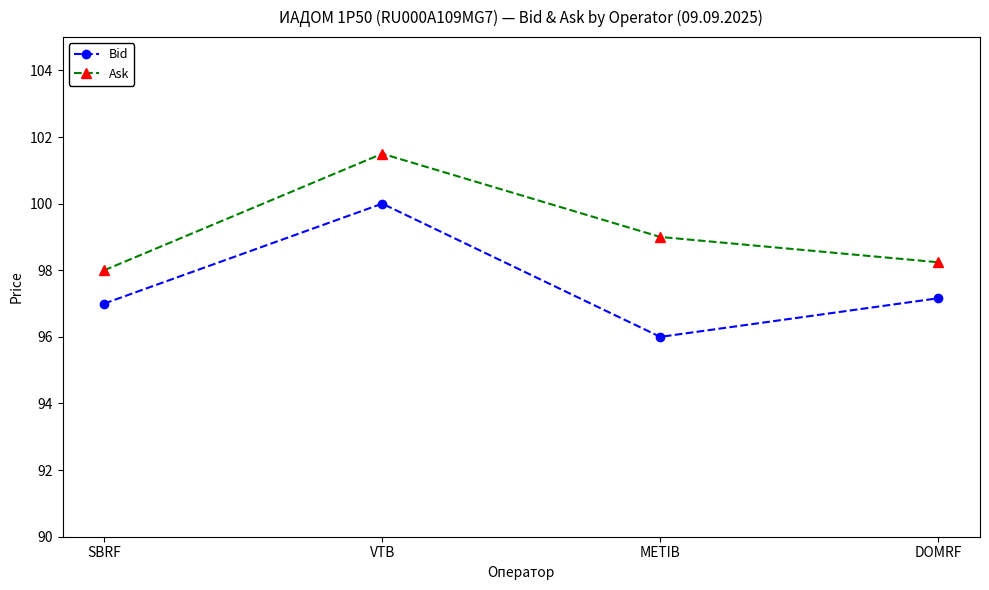

Rank the series by their average value, from lowest to highest.

Bid, Ask